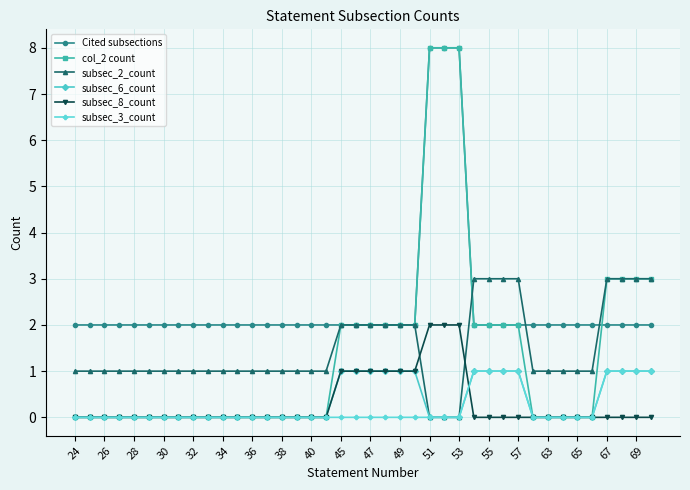

What is the sum of all subsec_2_count values?

59